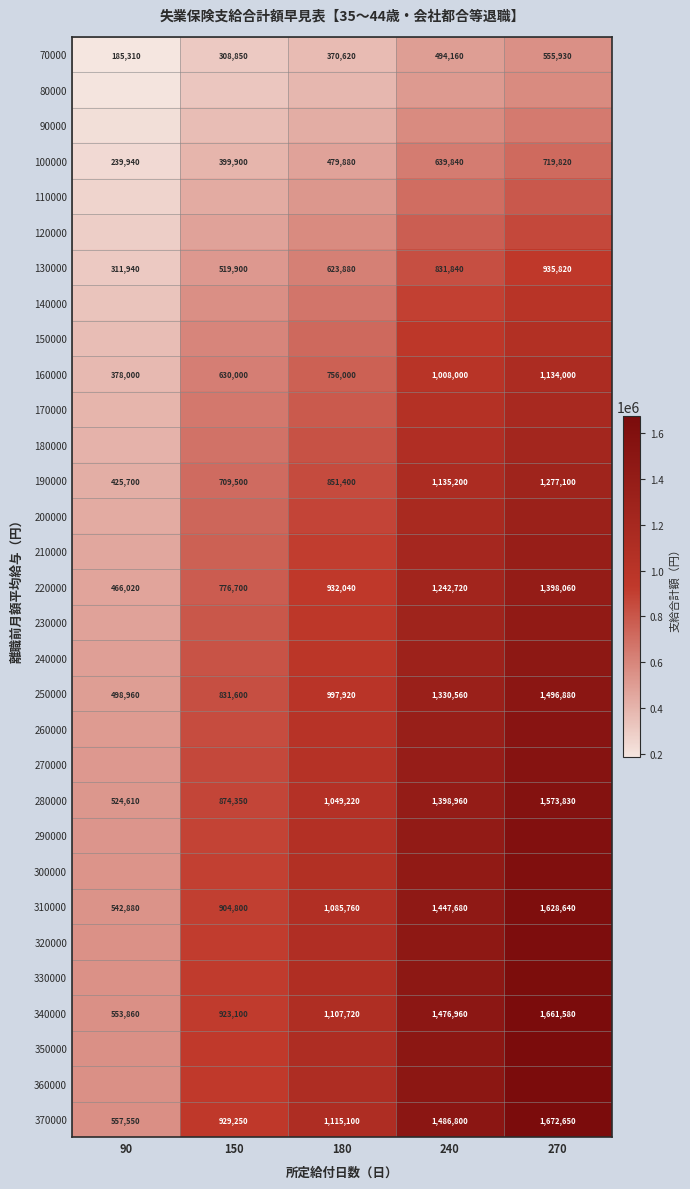

Count the number of categories in the chart.

5